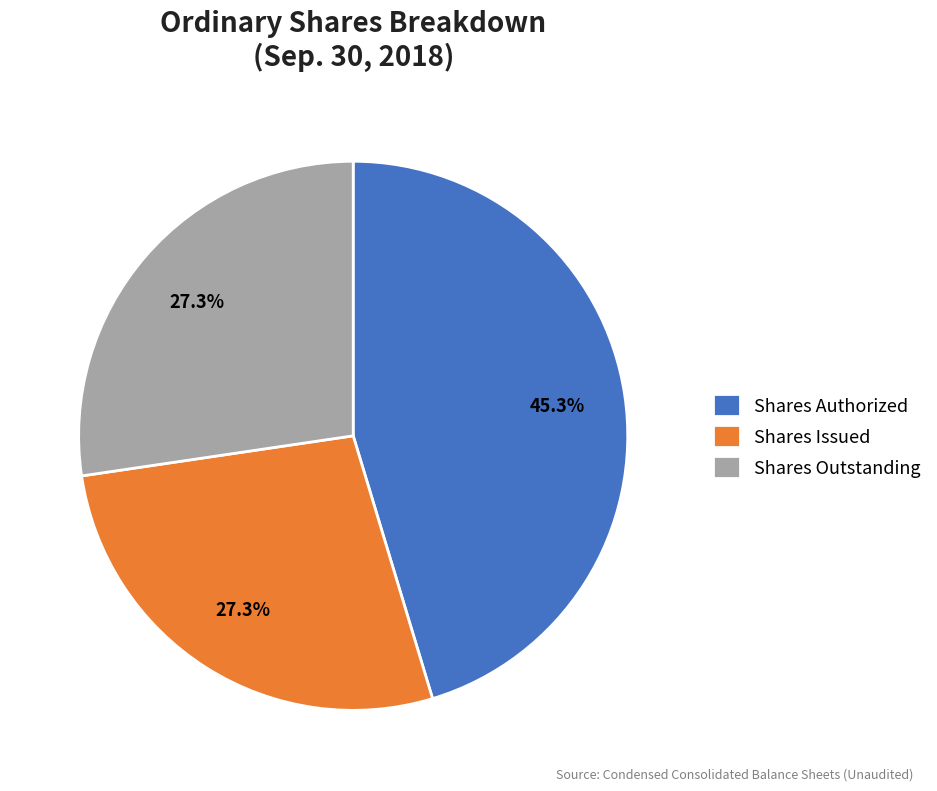

Approximately how many times larger is the value at Shares Authorized compared to Shares Issued?

1.7